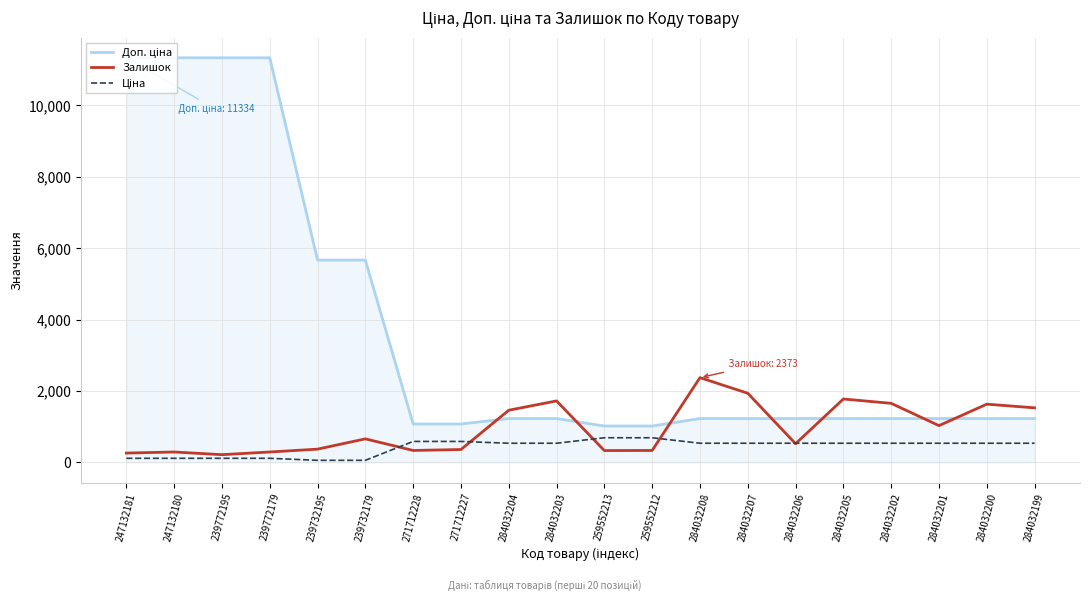

At which label does Залишок first exceed 658?

284032204